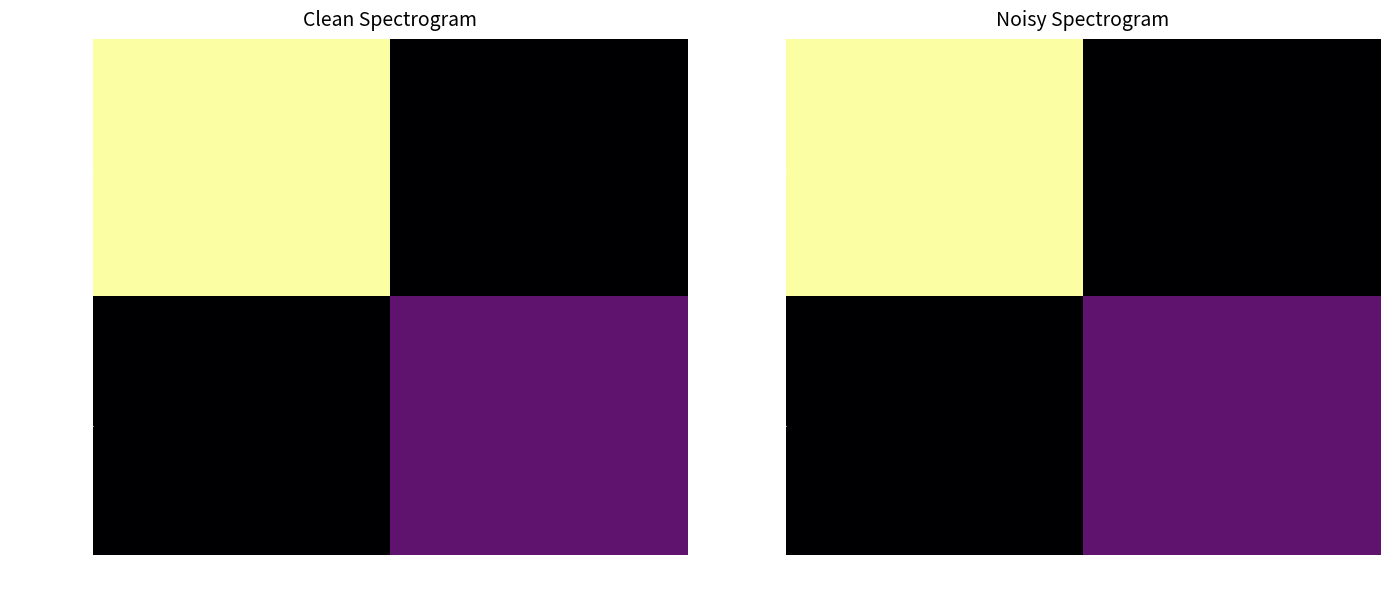

What is the average value of the e4e6a40cb4… series?

18